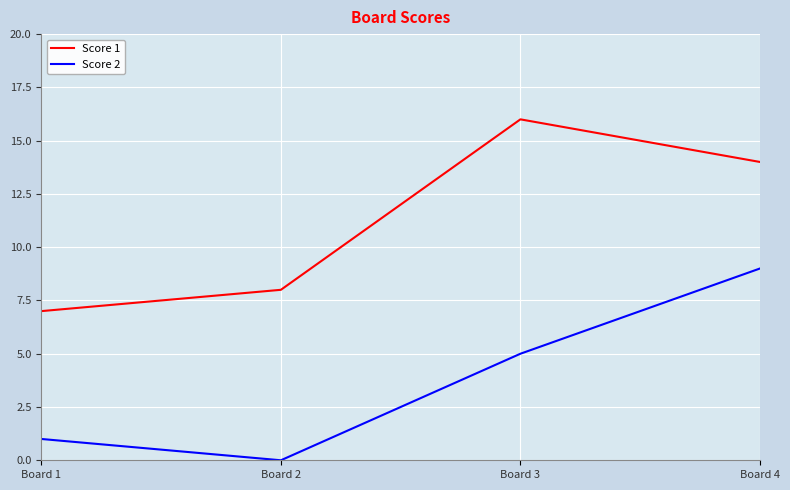

What are all the series names shown in the legend?

Score 1, Score 2